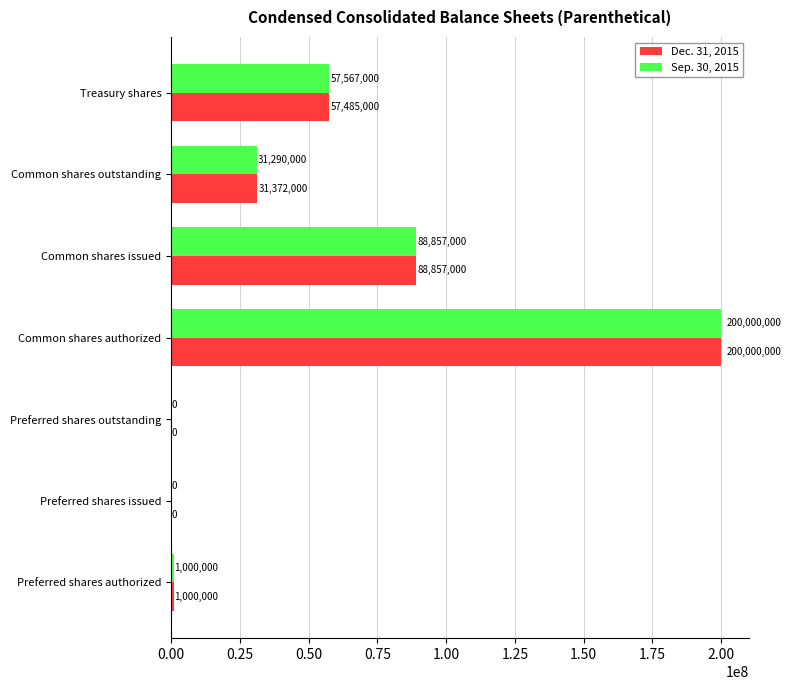

What are all the series names shown in the legend?

Dec. 31, 2015, Sep. 30, 2015